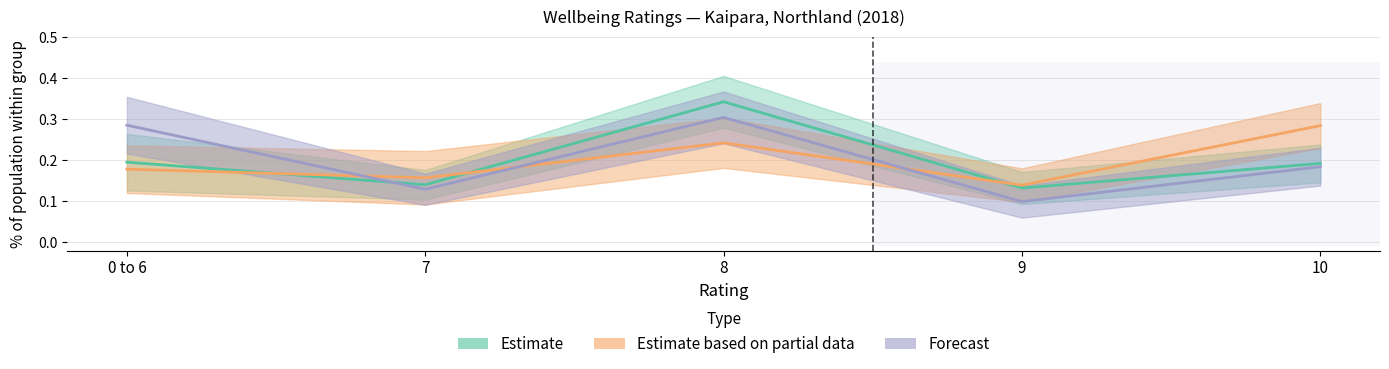

Reading left to right, list all the values displayed in this chart.

Estimate: 0.2	0.1	0.3	0.1	0.2
Estimate based on partial data: 0.2	0.2	0.2	0.1	0.3
Forecast: 0.3	0.1	0.3	0.1	0.2